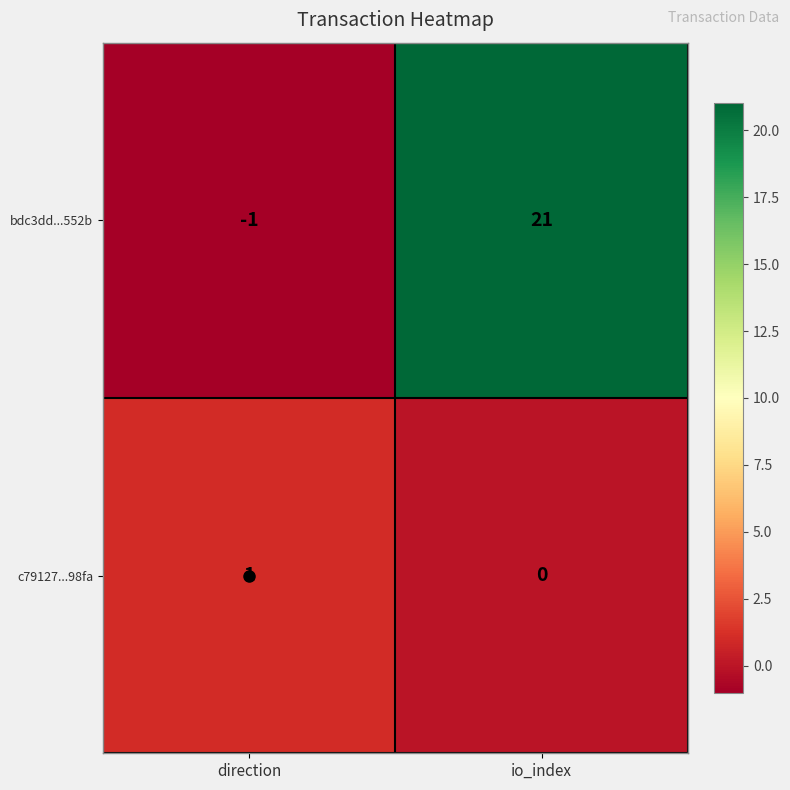

At how many categories does at least one series exceed 19?

1